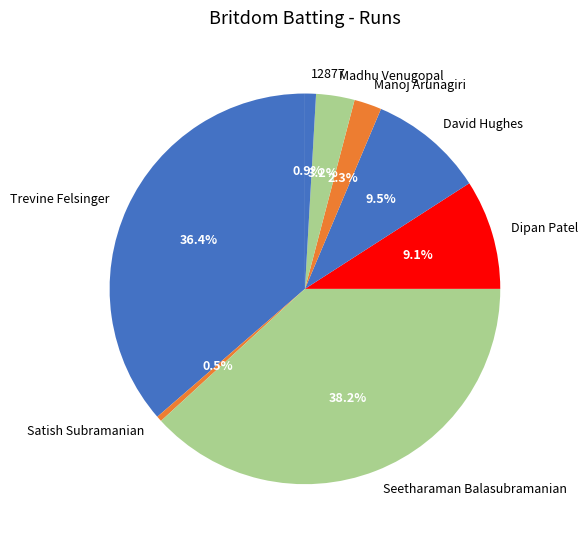

The Seetharaman Balasubramanian slice represents 38% of the pie. True or false?

True